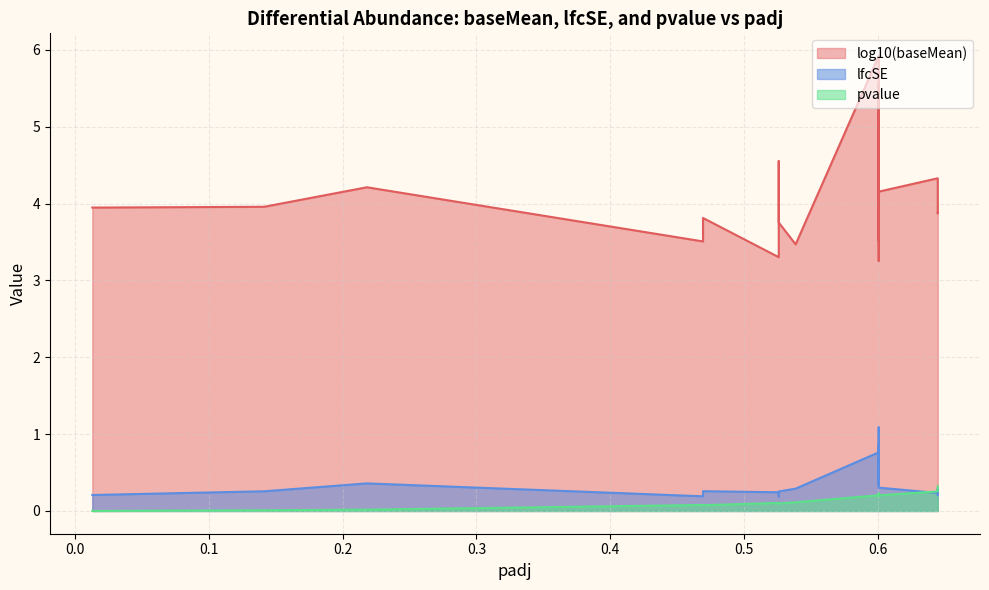

What is the value of the lfcSE point at the 11th from the left?

0.8